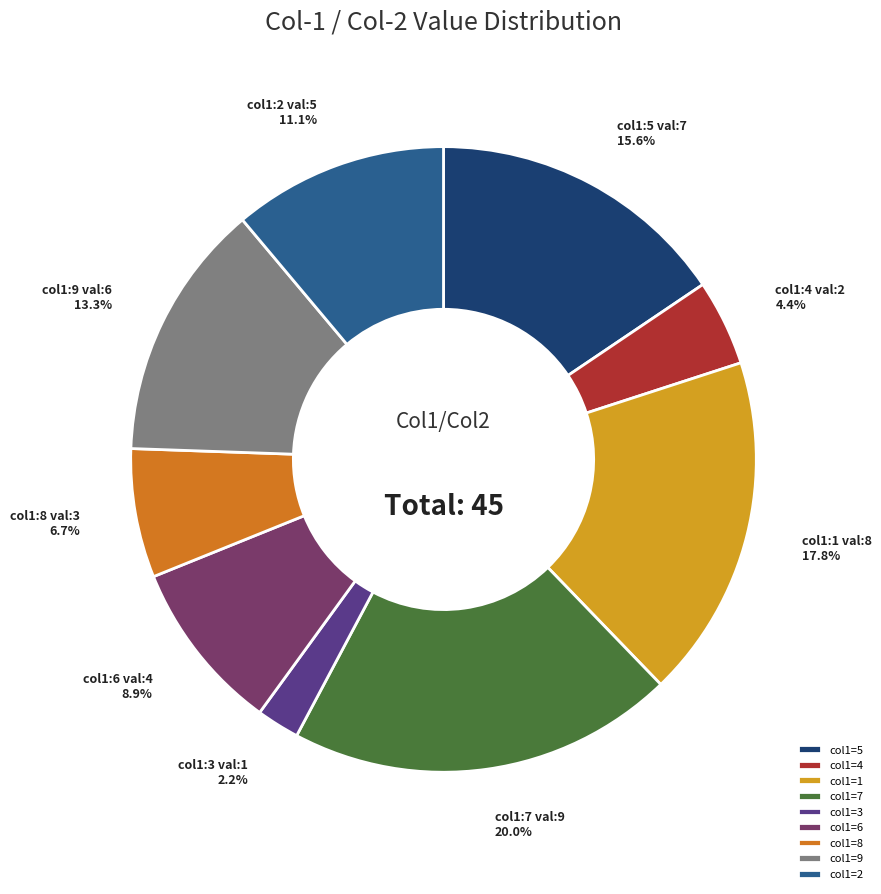

Count the number of slices in the pie.

9